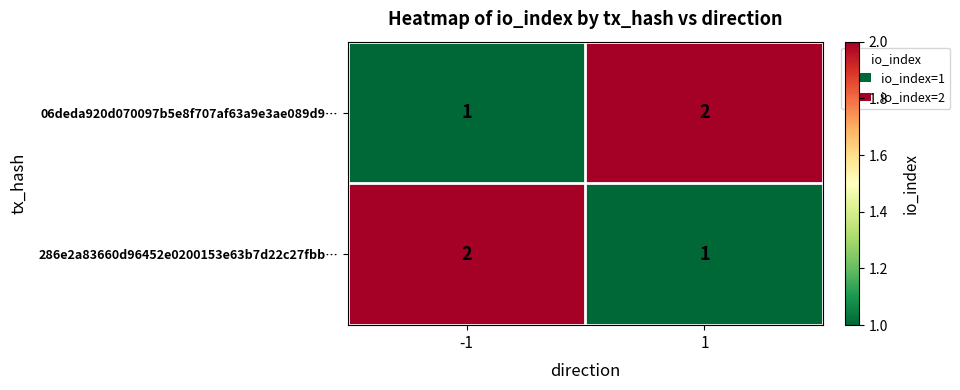

Reading left to right, transcribe all the data shown in this chart.

06deda920d070097b5e8f707af63a9e3ae089d9…: -1=1	1=2
286e2a83660d96452e0200153e63b7d22c27fbb…: -1=2	1=1